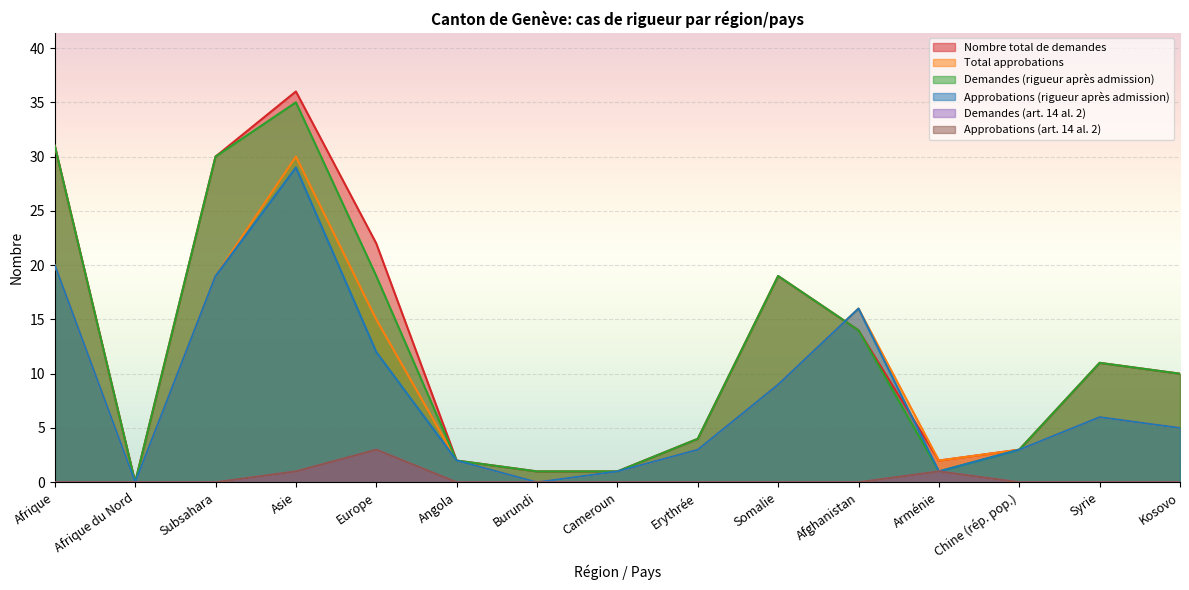

How many data points does each series have?

15